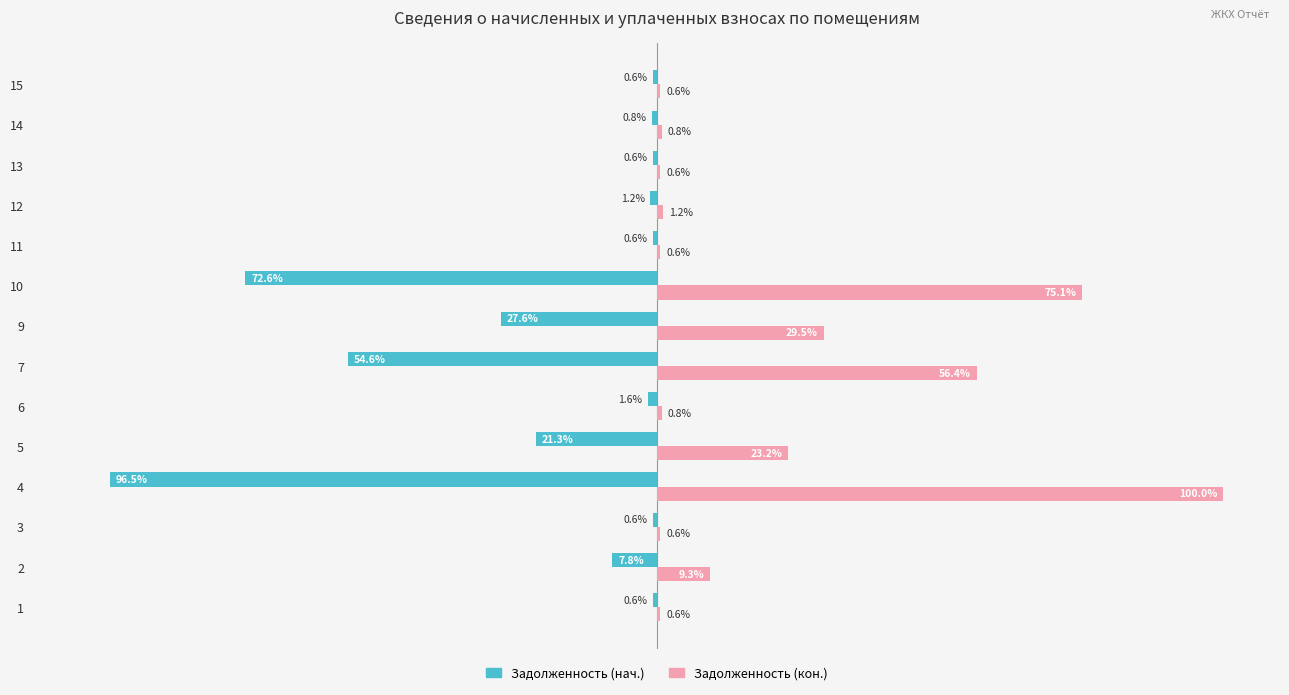

Which series has the widest spread of values?

Задолженность (кон.)